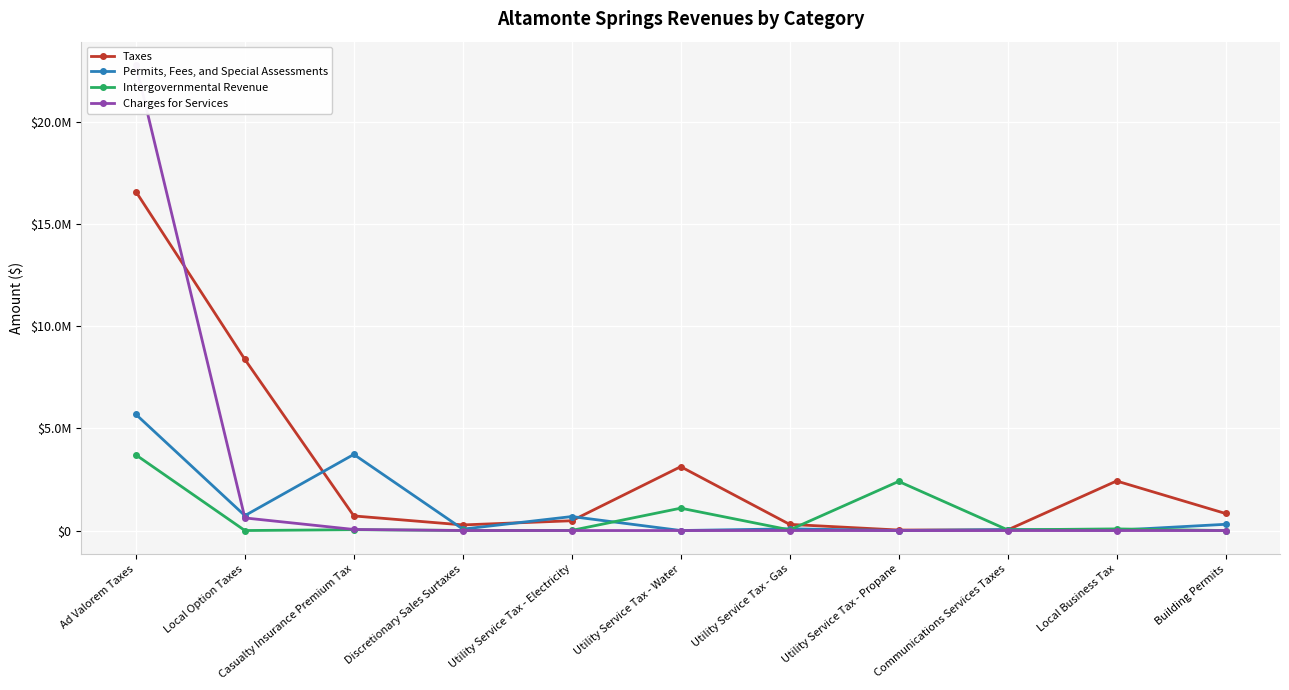

What is the total value across all series at Communications Services Taxes?

113390